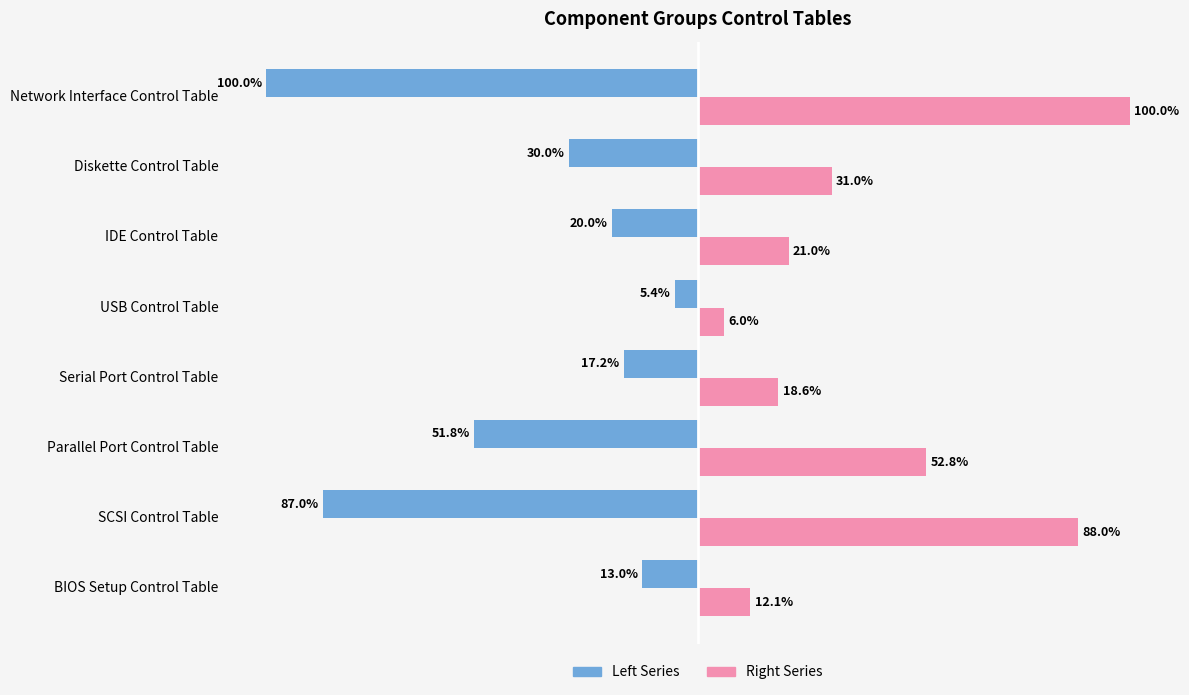

List the series in order of their overall mean, lowest first.

Left Series, Right Series